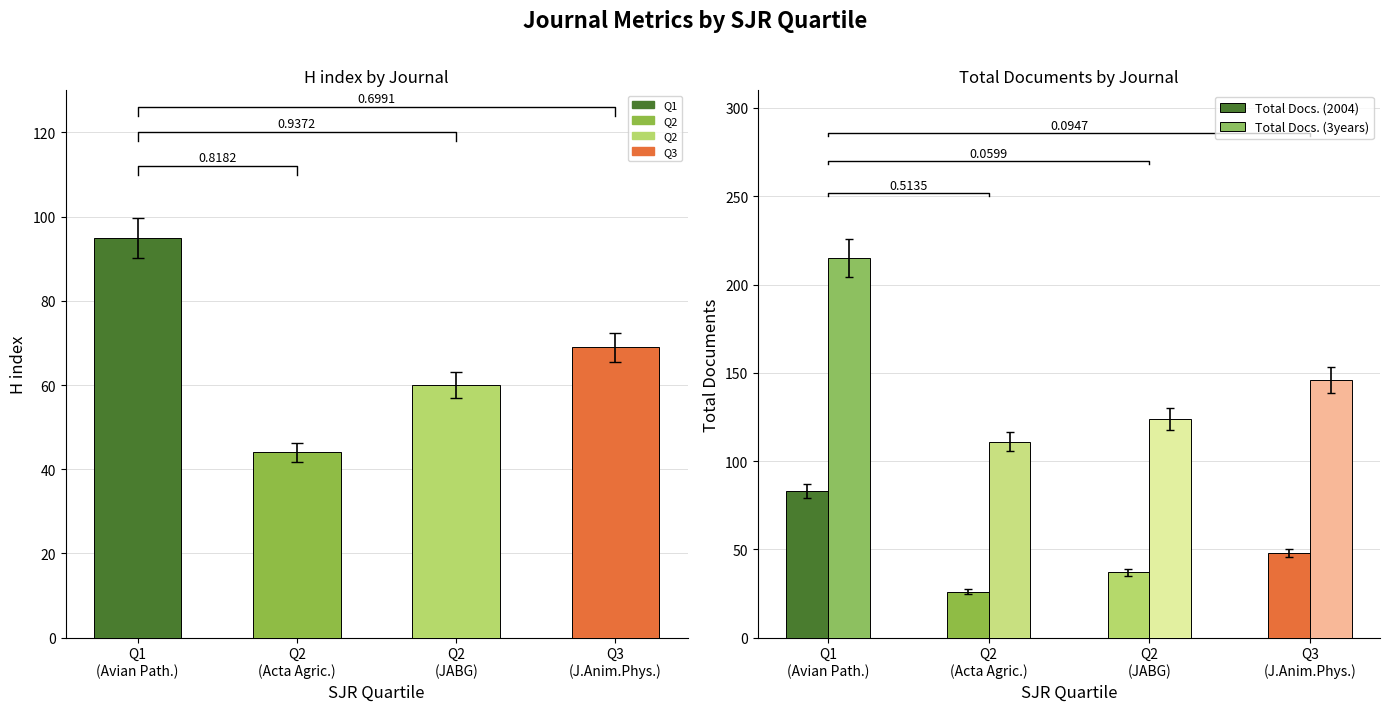

Reading left to right, extract all data points from this chart.

H index: Q1
(Avian Path.)=95	Q2
(Acta Agric.)=44	Q2
(JABG)=60	Q3
(J.Anim.Phys.)=69
Total Docs. (2004): Q1
(Avian Path.)=83	Q2
(Acta Agric.)=26	Q2
(JABG)=37	Q3
(J.Anim.Phys.)=48
Total Docs. (3years): Q1
(Avian Path.)=215	Q2
(Acta Agric.)=111	Q2
(JABG)=124	Q3
(J.Anim.Phys.)=146